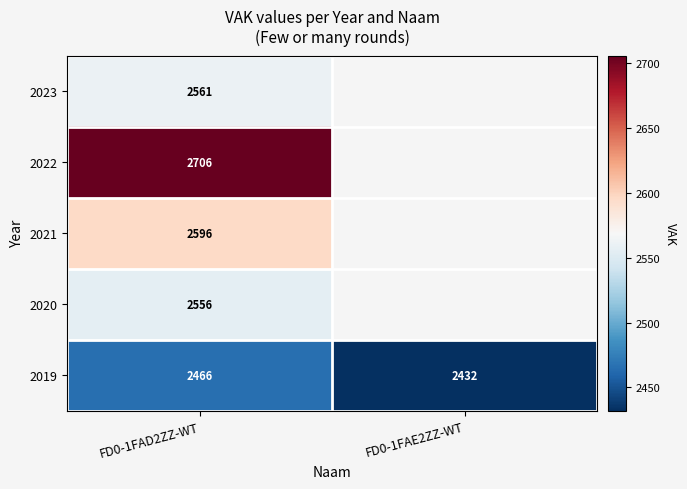

At which category is the sum across all series the highest?

FD0-1FAD2ZZ-WT